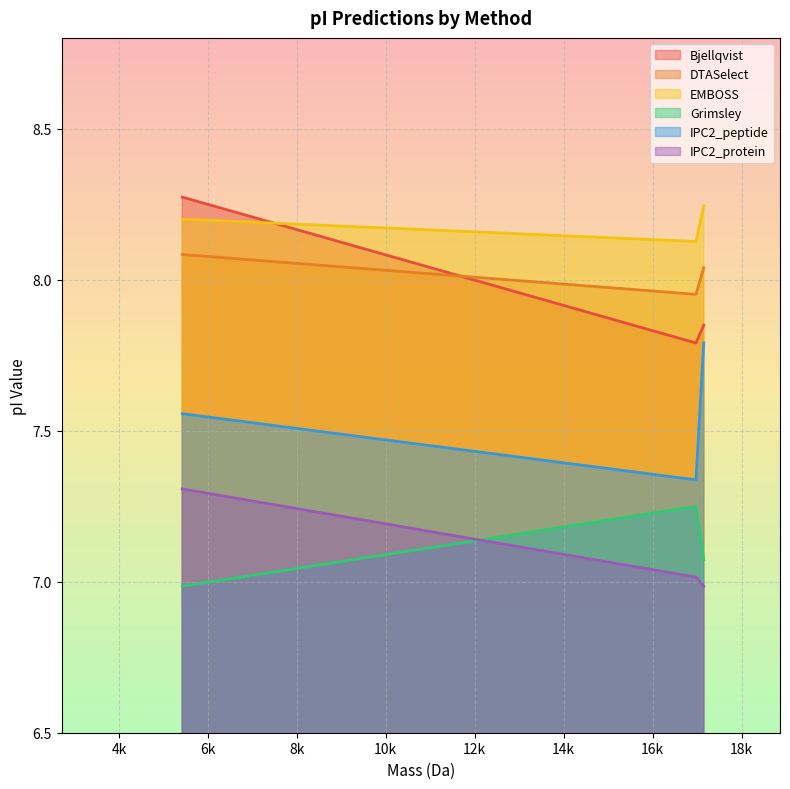

Count the IPC2_peptide values in the range 7 to 8.

3